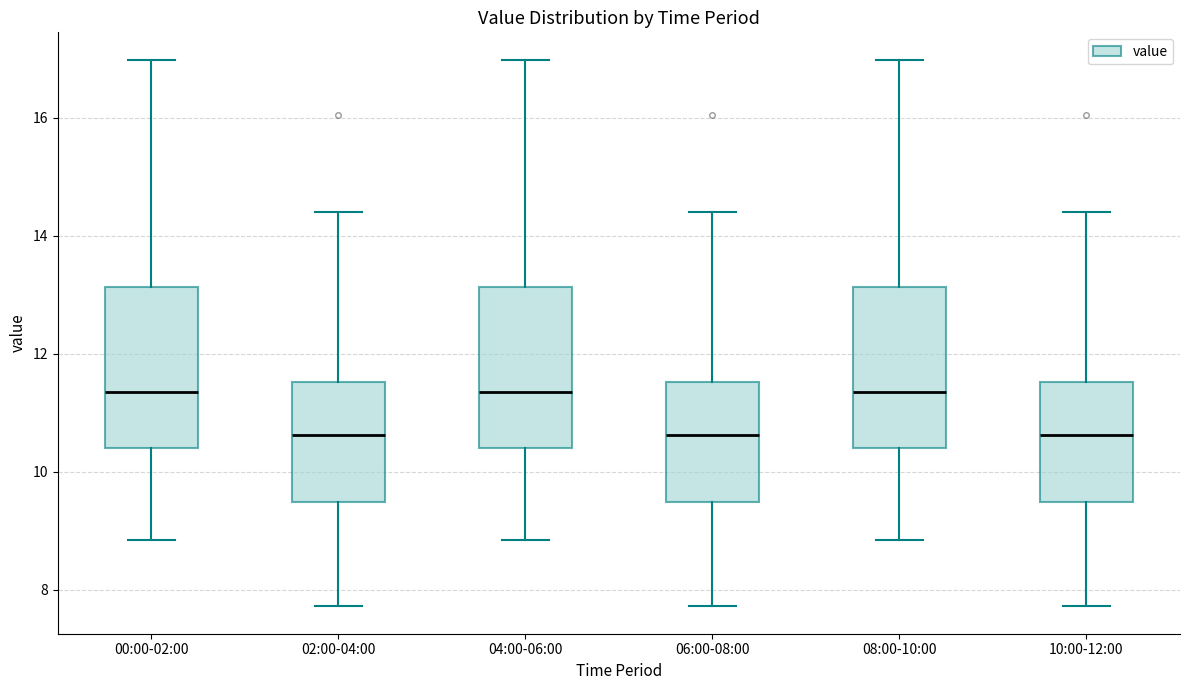

Where does the median line of the box for 10:00-12:00 sit on the y-axis? The values are not printed on the chart, so give them approximately, as read against the axis.

10.6